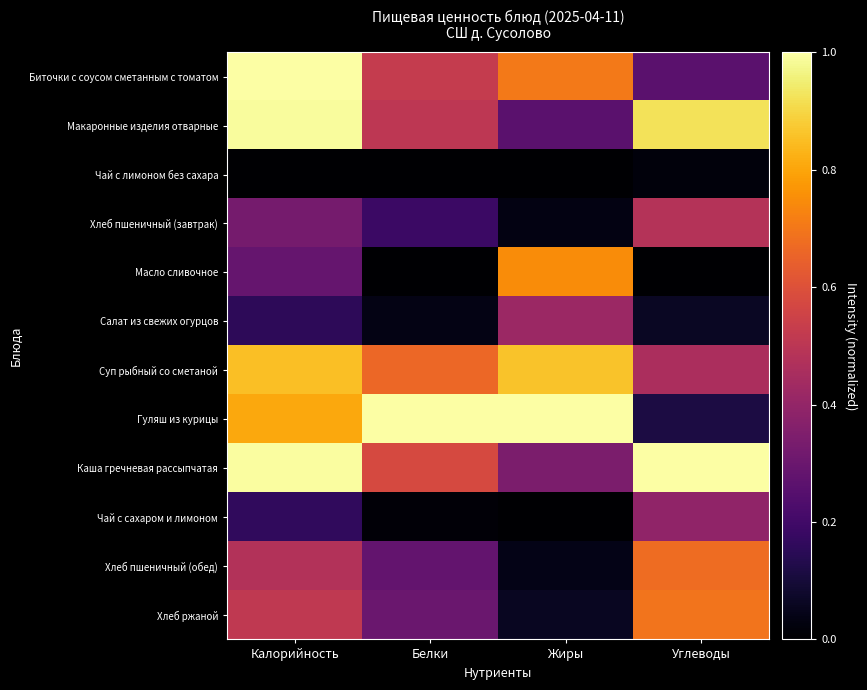

Reading left to right, transcribe all the data shown in this chart.

Биточки с соусом сметанным с томатом: Калорийность=1.0	Белки=0.5	Жиры=0.7	Углеводы=0.3
Макаронные изделия отварные: Калорийность=1.0	Белки=0.5	Жиры=0.3	Углеводы=0.9
Чай с лимоном без сахара: Калорийность=0.0	Белки=0.0	Жиры=0.0	Углеводы=0.0
Хлеб пшеничный (завтрак): Калорийность=0.3	Белки=0.2	Жиры=0.0	Углеводы=0.5
Масло сливочное: Калорийность=0.3	Белки=0.0	Жиры=0.7	Углеводы=0.0
Салат из свежих огурцов: Калорийность=0.2	Белки=0.0	Жиры=0.4	Углеводы=0.1
Суп рыбный со сметаной: Калорийность=0.9	Белки=0.7	Жиры=0.9	Углеводы=0.5
Гуляш из курицы: Калорийность=0.8	Белки=1.0	Жиры=1.0	Углеводы=0.1
Каша гречневая рассыпчатая: Калорийность=1.0	Белки=0.6	Жиры=0.3	Углеводы=1.0
Чай с сахаром и лимоном: Калорийность=0.2	Белки=0.0	Жиры=0.0	Углеводы=0.4
Хлеб пшеничный (обед): Калорийность=0.5	Белки=0.3	Жиры=0.0	Углеводы=0.7
Хлеб ржаной: Калорийность=0.5	Белки=0.3	Жиры=0.1	Углеводы=0.7